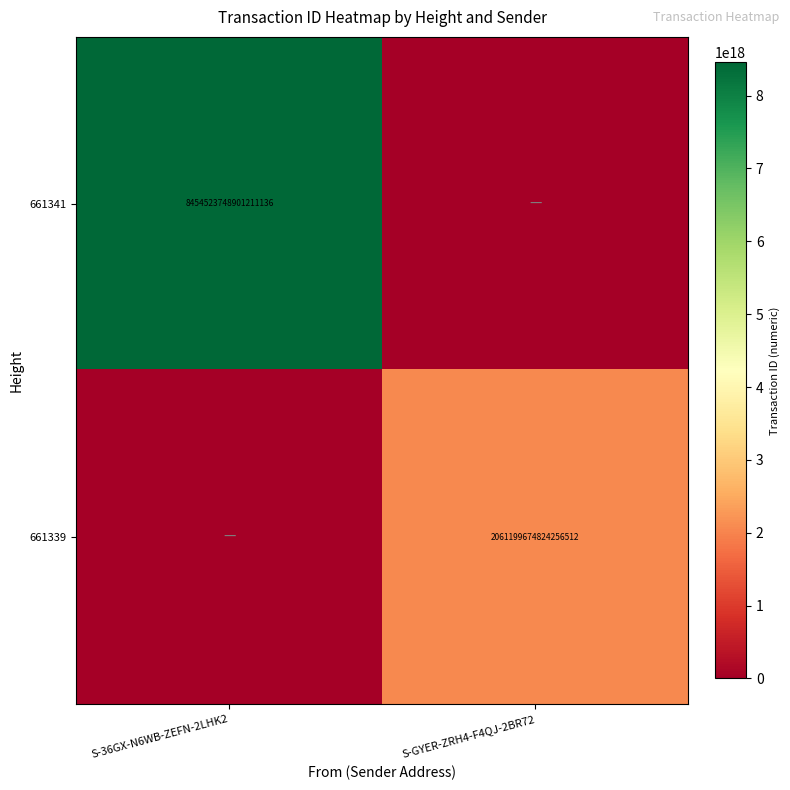

Is it true that 661341 equals 5709585578657047552 at S-36GX-N6WB-ZEFN-2LHK2?

False